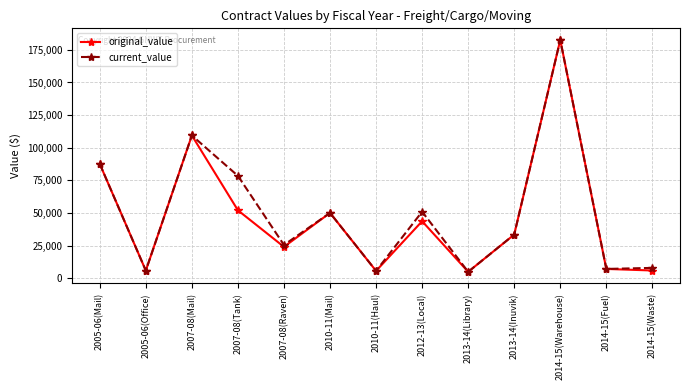

Which series has the largest total across all categories?

current_value